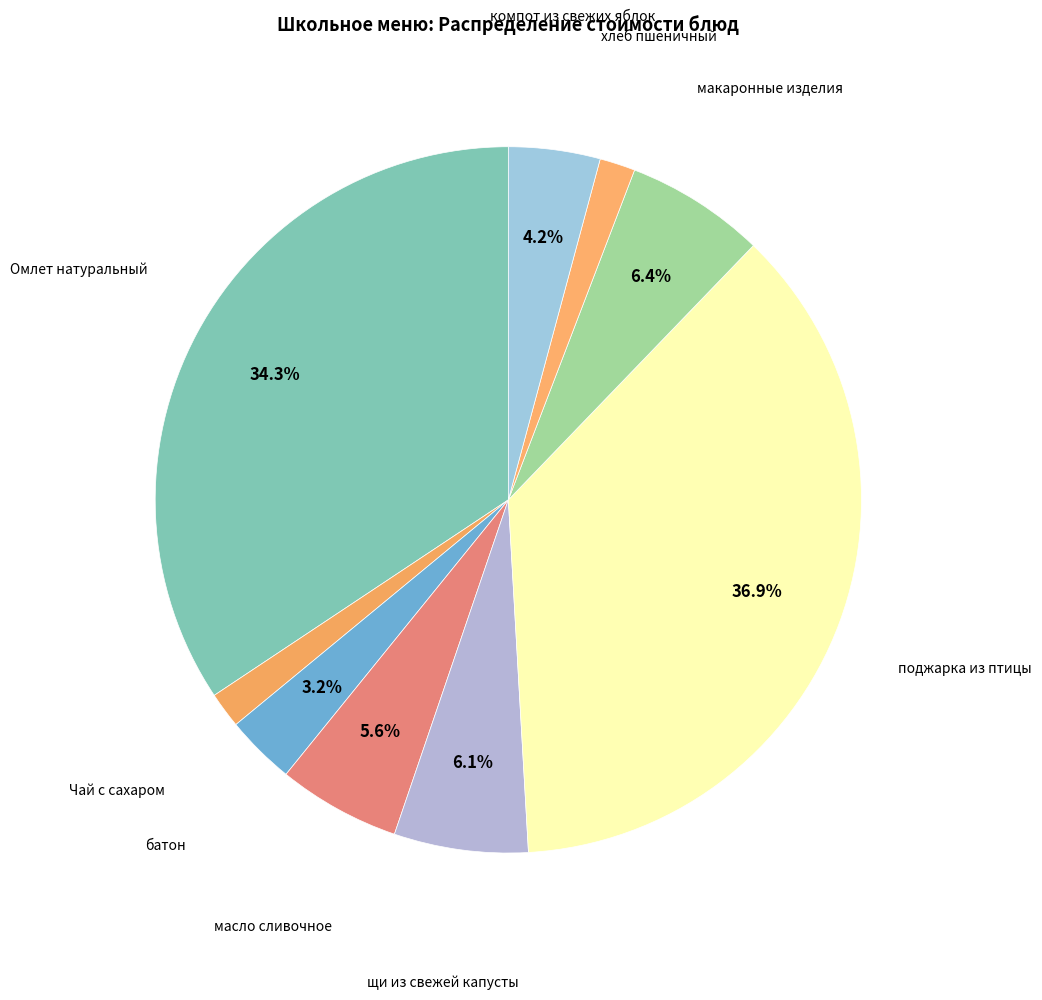

Which category has the biggest portion of the pie?

поджарка из птицы